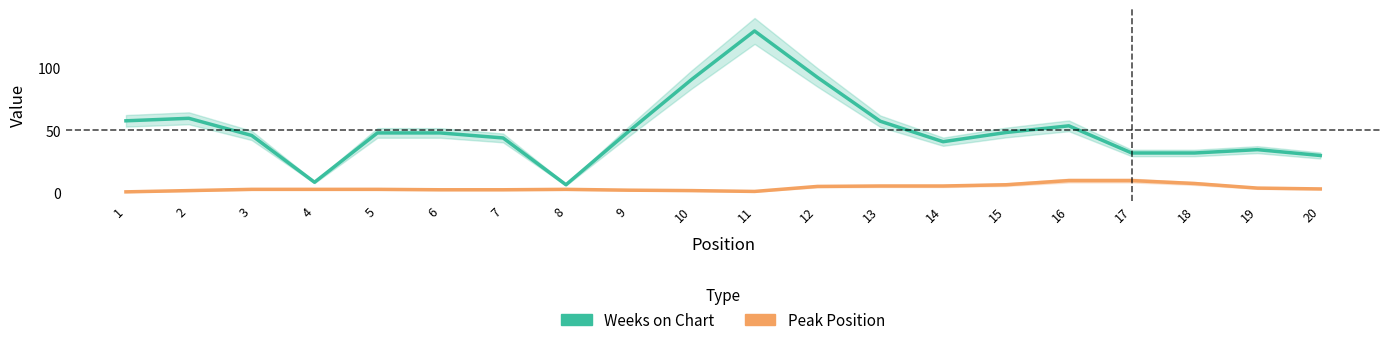

How many data points does each series have?

20